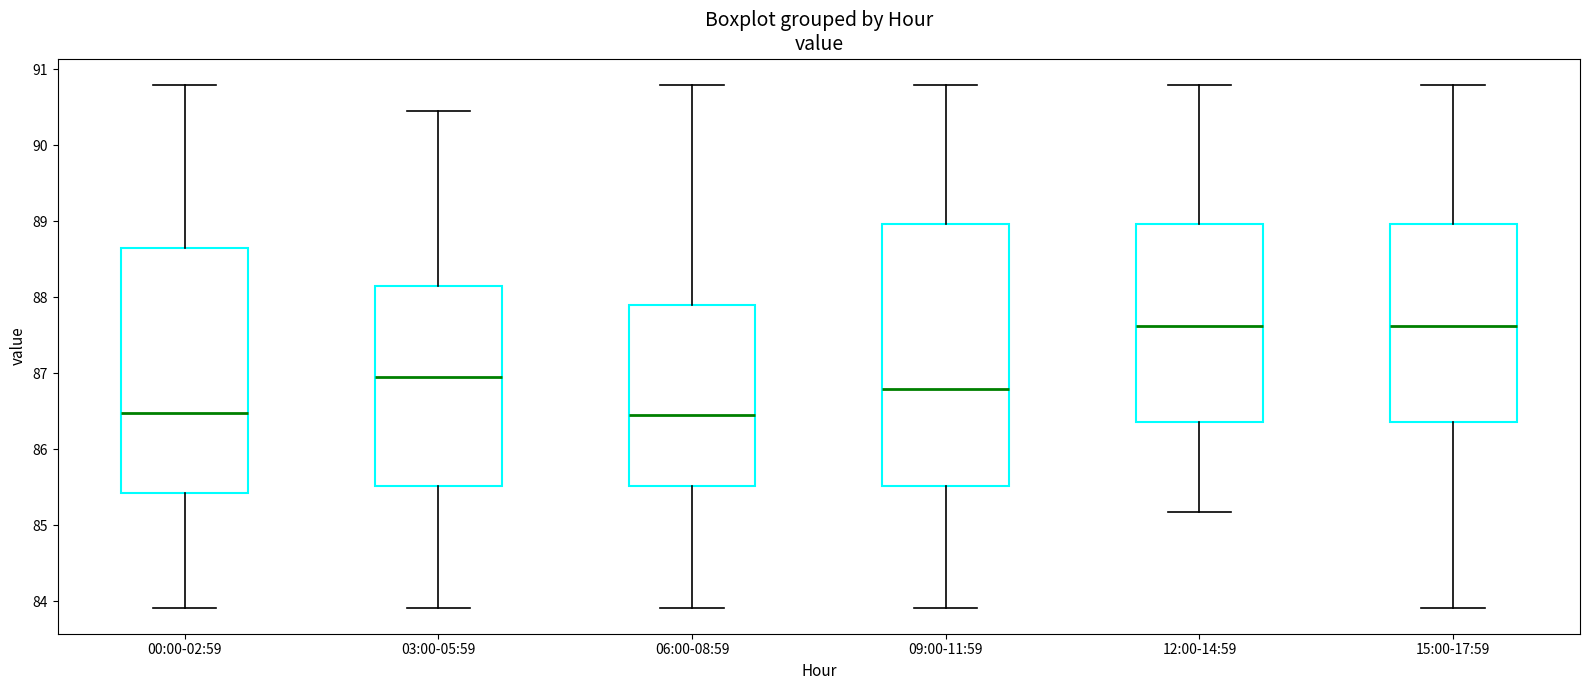

Comparing the boxes themselves (not the whiskers), which one is the tallest?

09:00-11:59